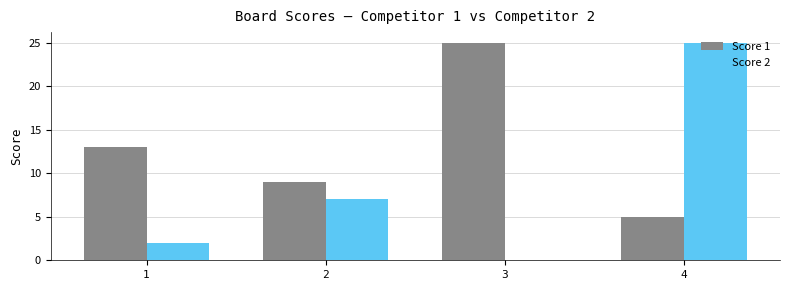

True or false: Score 2 has a value of 25 at 4.

True